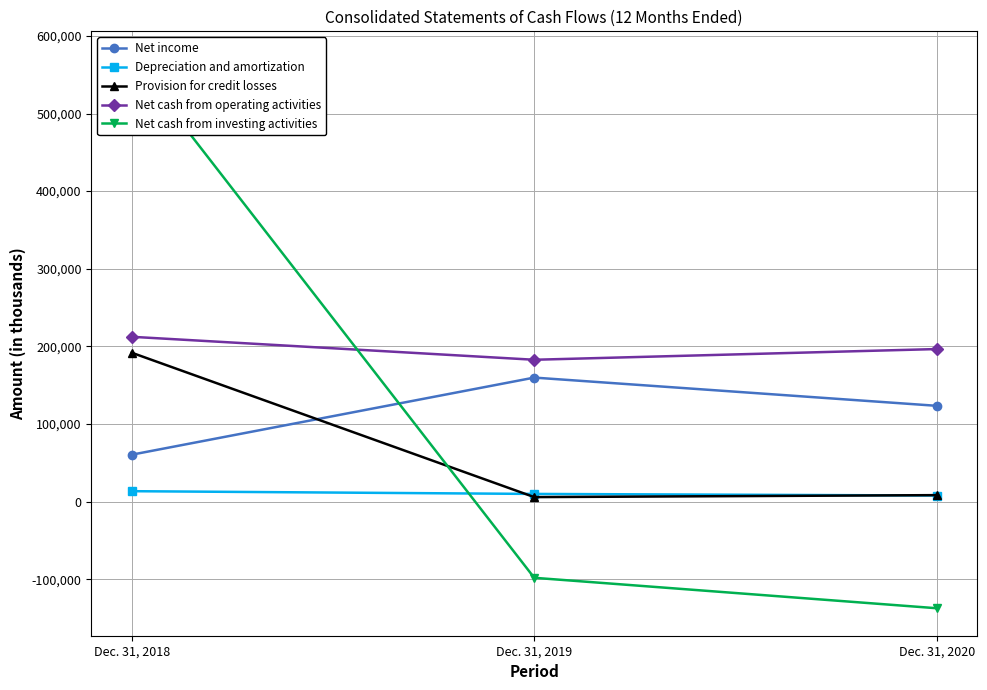

Reading left to right, transcribe all the data shown in this chart.

Net income: 60351	159718	123340
Depreciation and amortization: 13349	9815	7773
Provision for credit losses: 191816	5719	8253
Net cash from operating activities: 212298	182690	196491
Net cash from investing activities: 570483	-98251	-137493